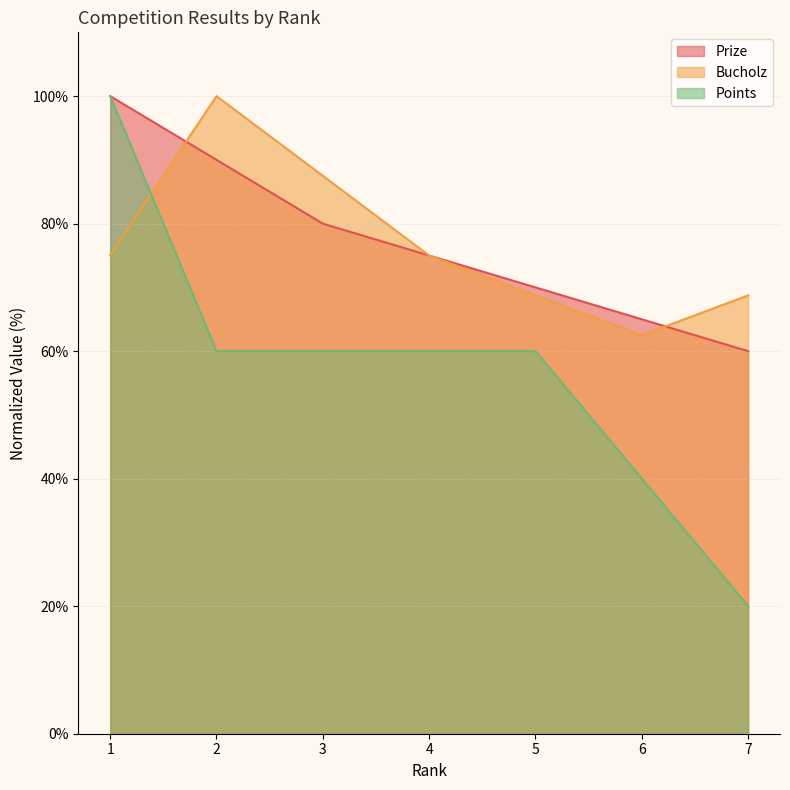

True or false: Prize and Points cross at least once.

False